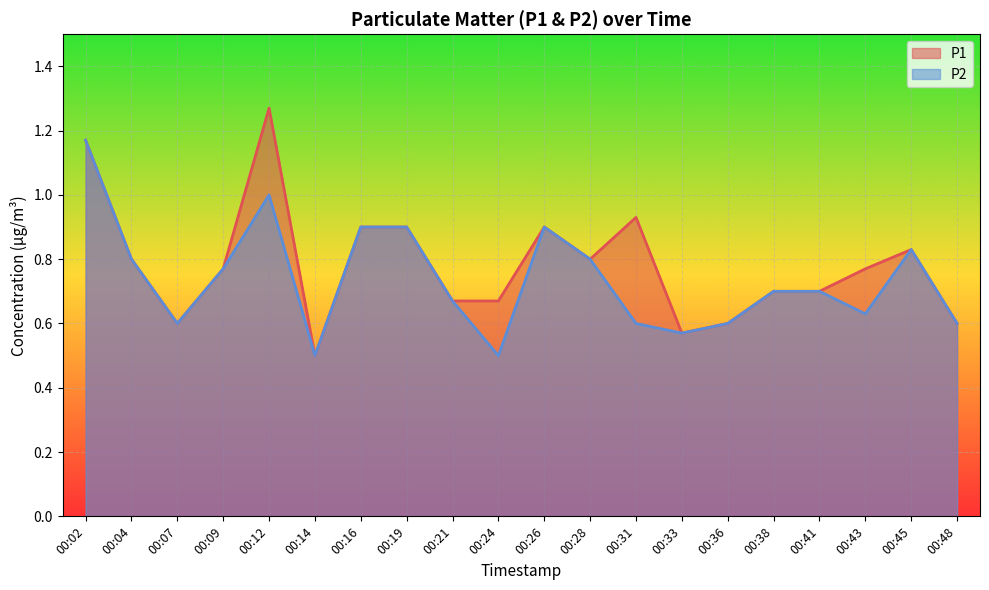

Which series has the widest spread of values?

P1